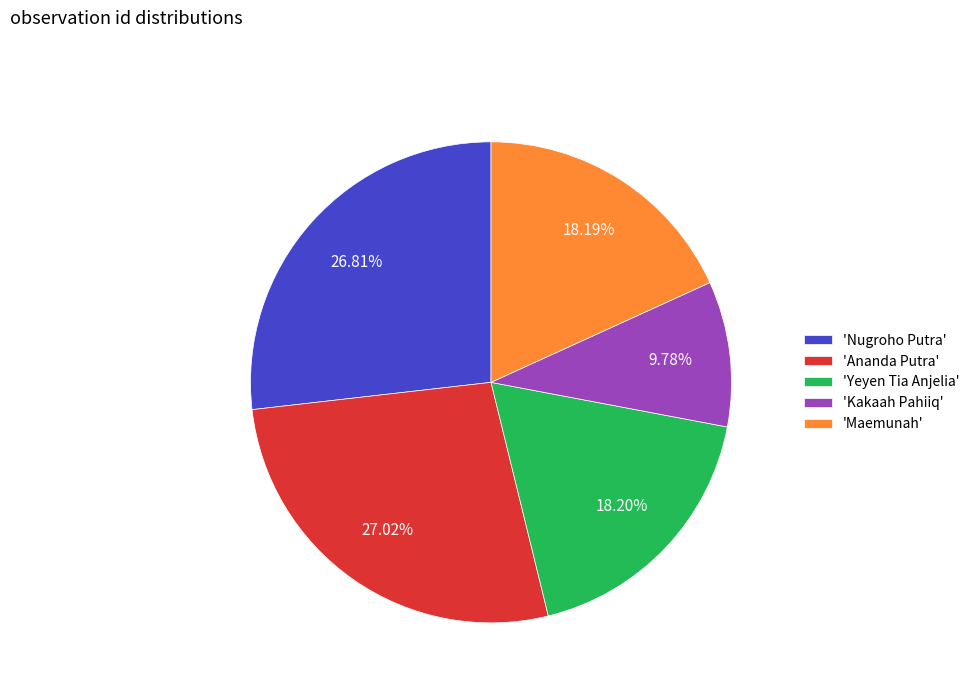

How many slices are in this pie chart?

5